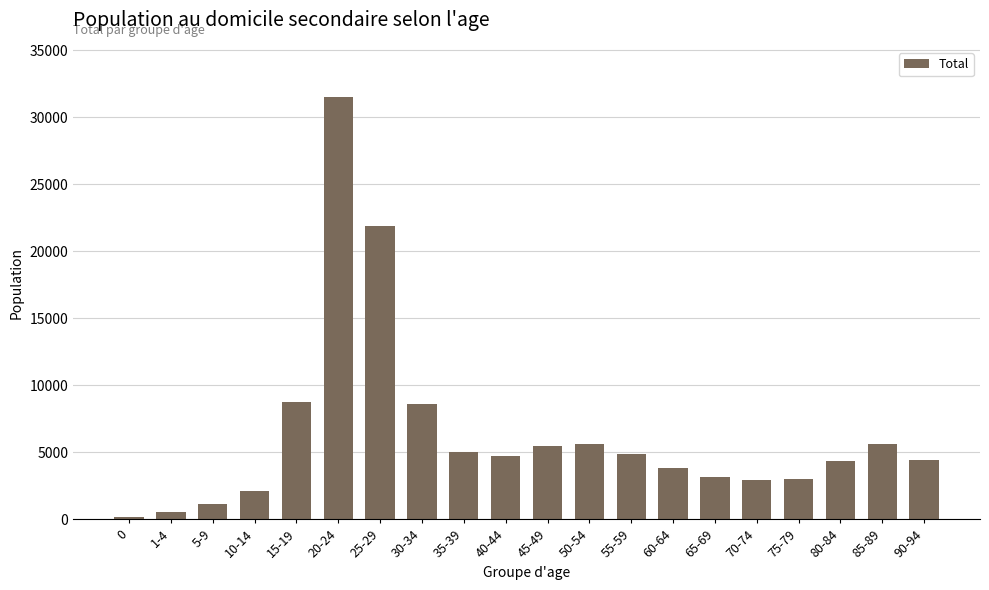

Where is the data nearest to the value 15811?

25-29